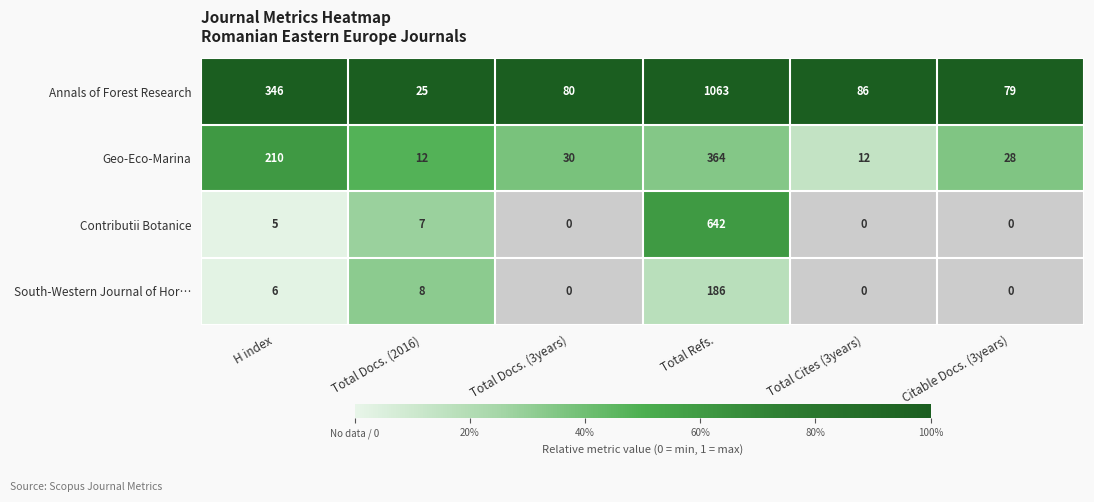

Which series has the largest range (max minus min)?

Annals of Forest Research